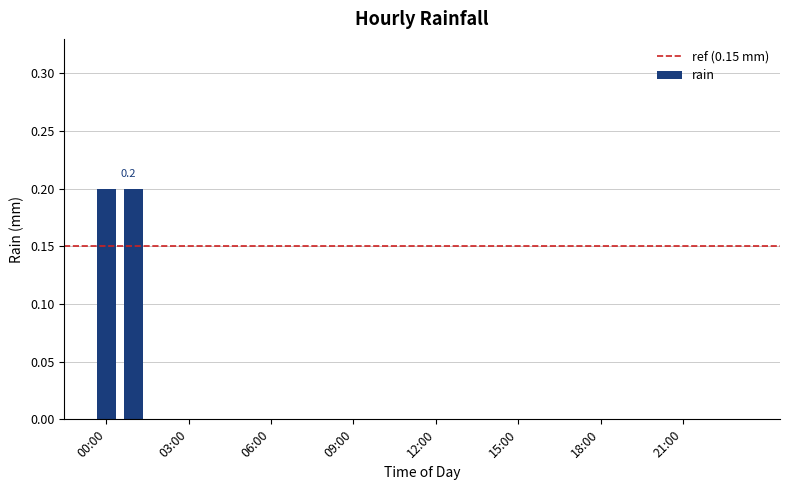

Count the number of categories in the chart.

24